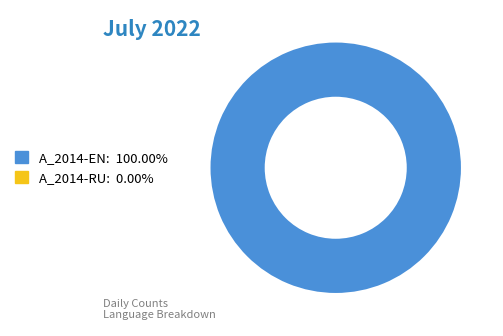

Is there a majority slice in this chart?

Yes